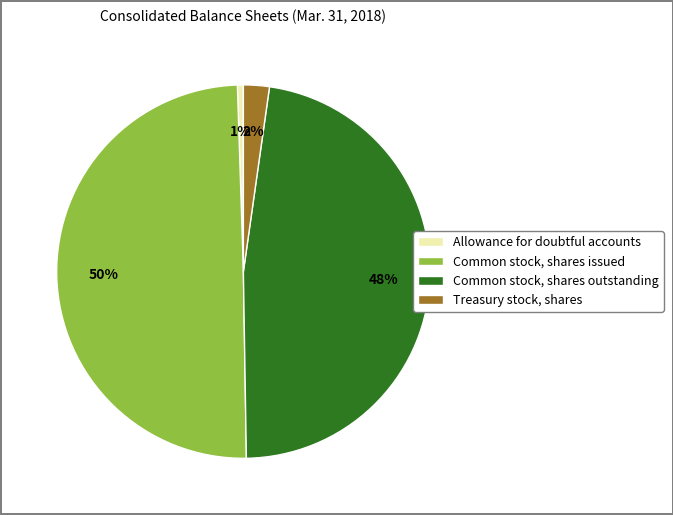

Is Treasury stock, shares the majority of the pie?

No